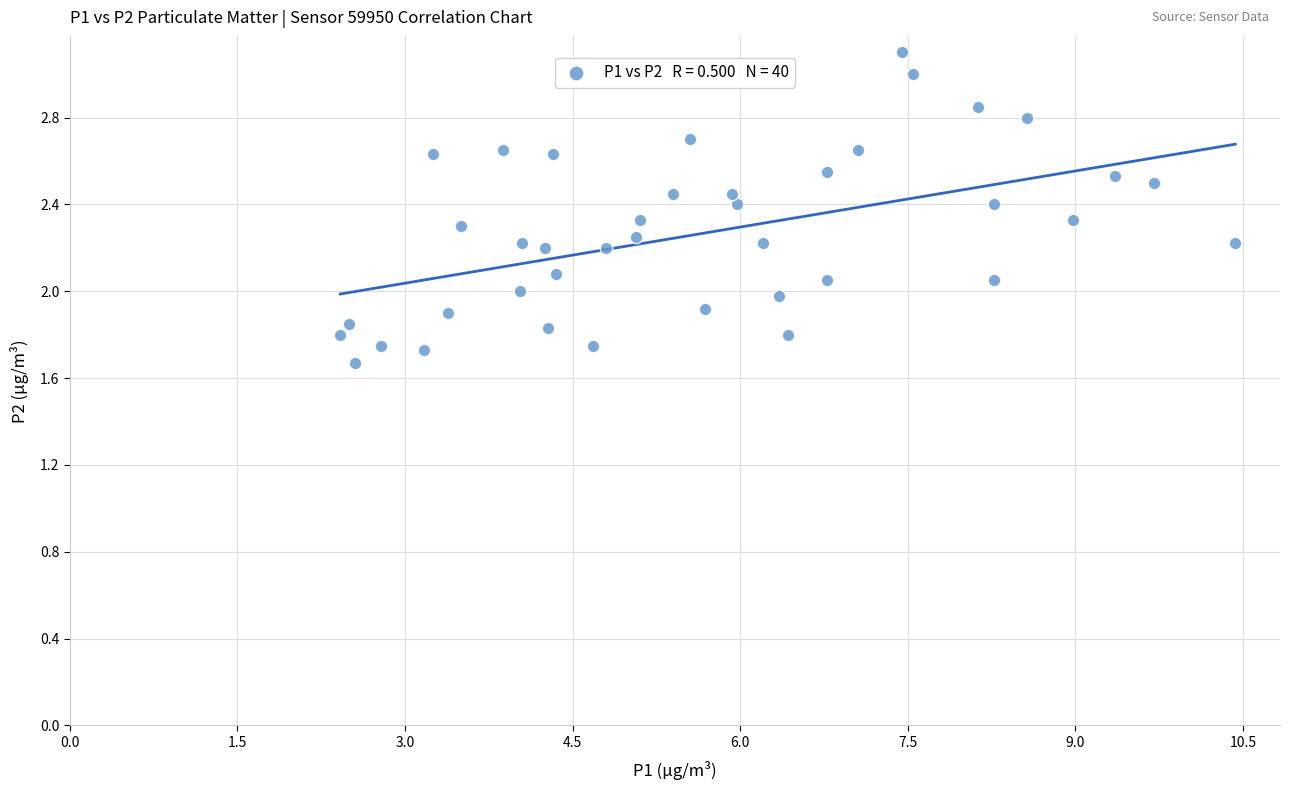

What is the range of X values (max minus min)?

8.0